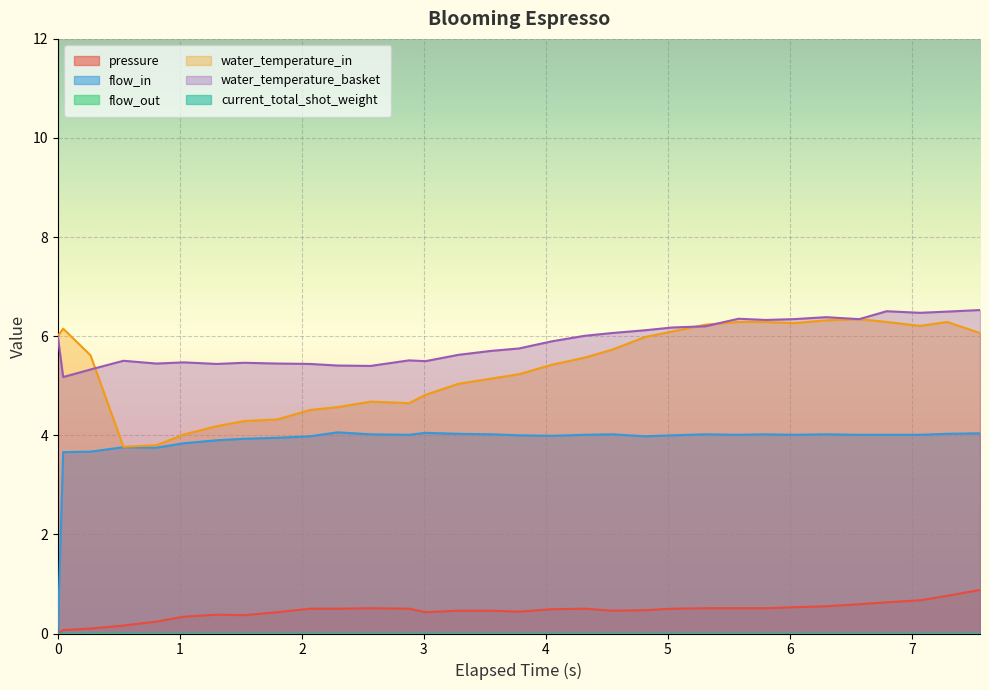

True or false: flow_in and pressure intersect in this chart.

False